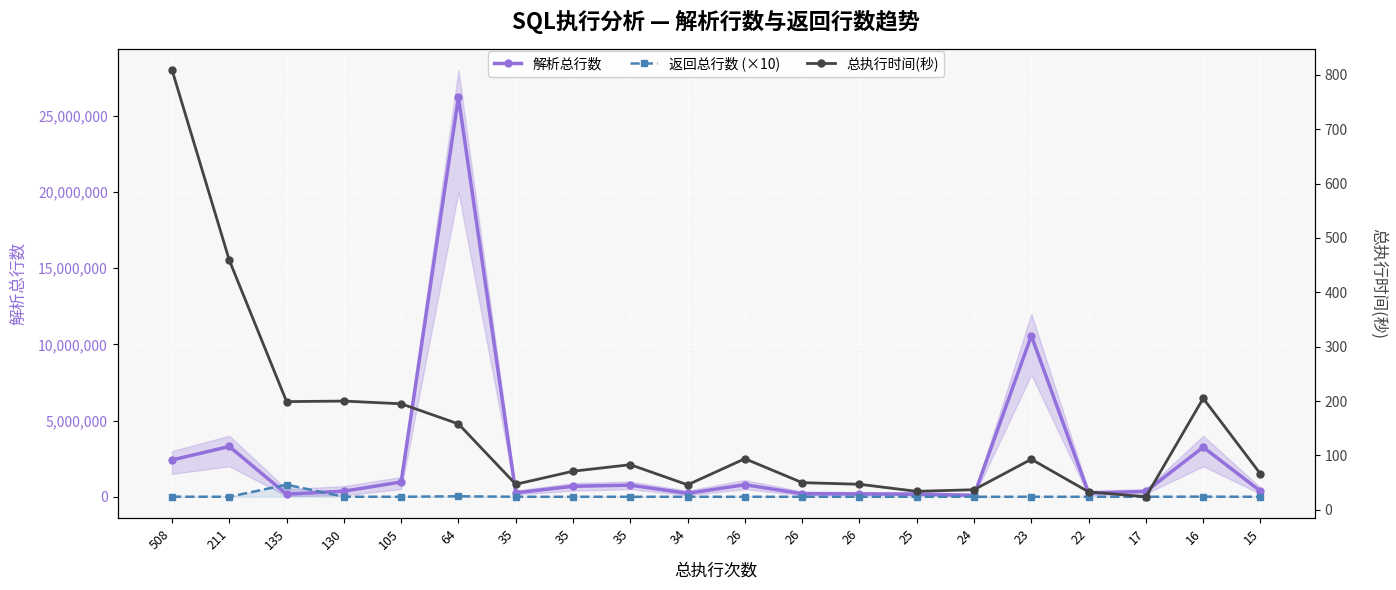

How many lines are shown in the chart?

3